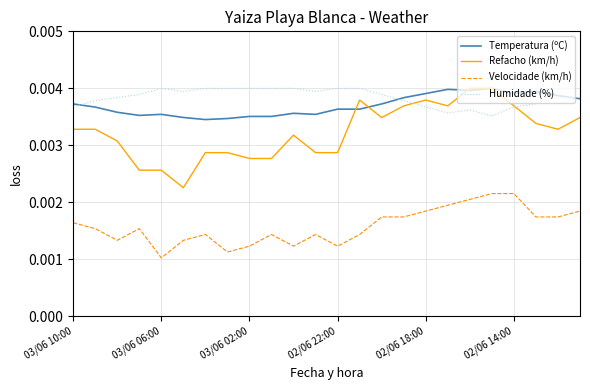

Which series has the widest spread of values?

Refacho (km/h)